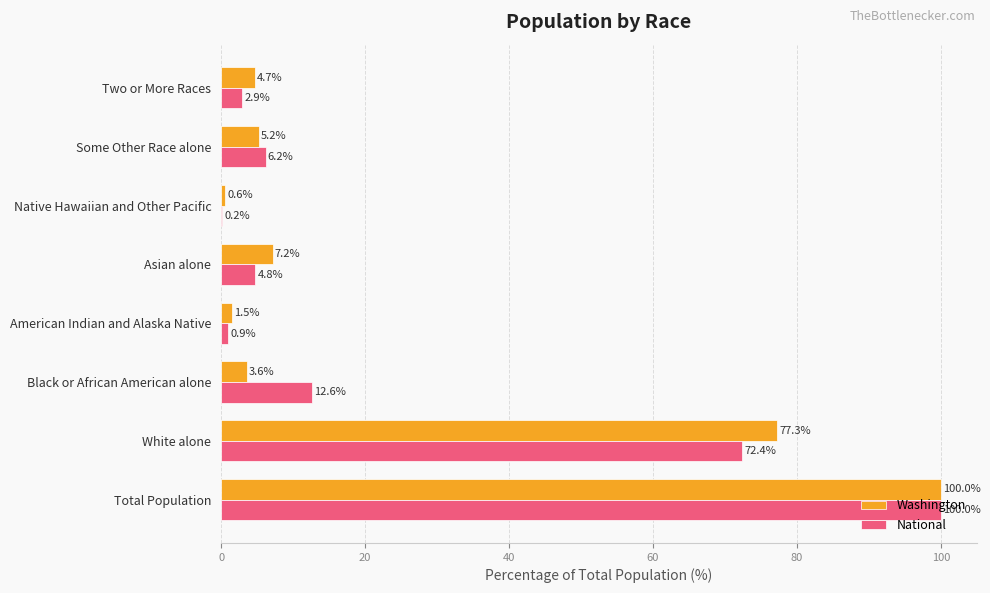

Is the value of Washington at White alone greater than the value of National at Two or More Races?

Yes